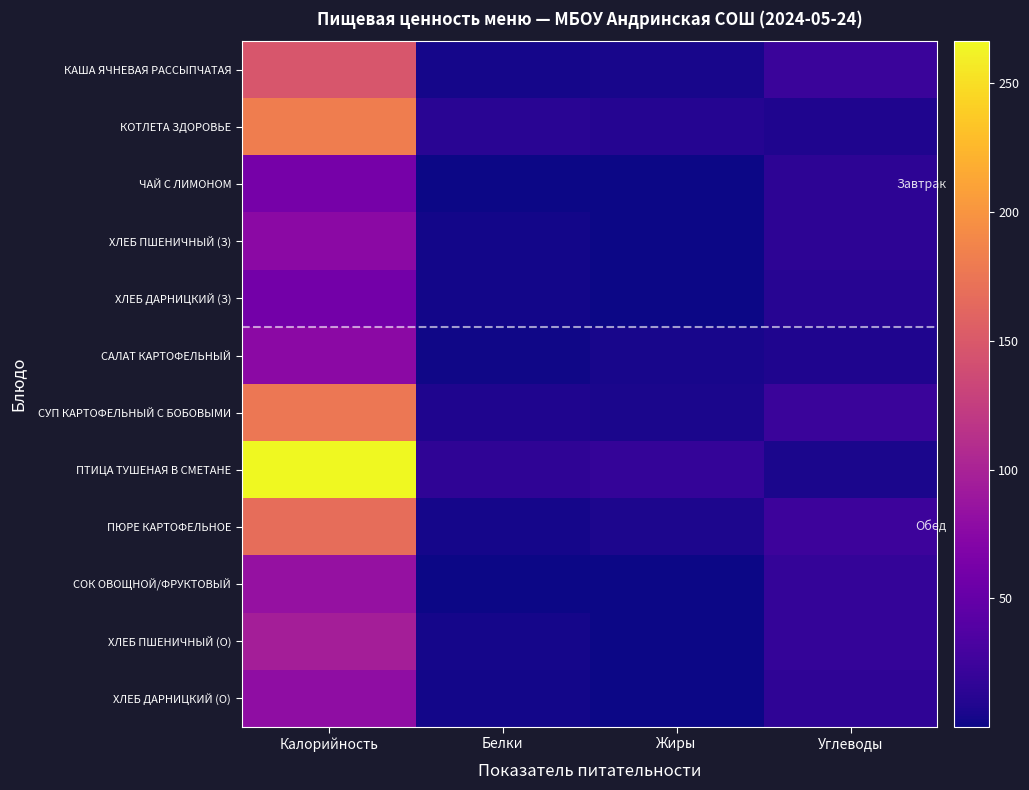

Which series has the largest total across all categories?

ПТИЦА ТУШЕНАЯ В СМЕТАНЕ